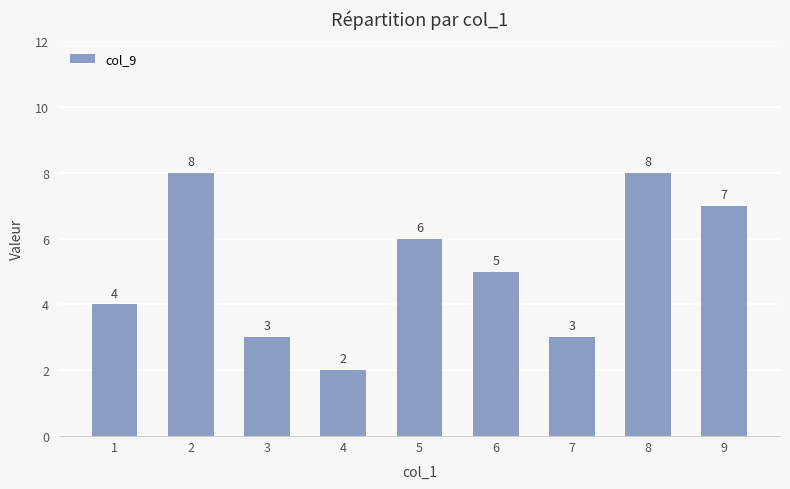

What is the difference between the values at 4 and 7?

1